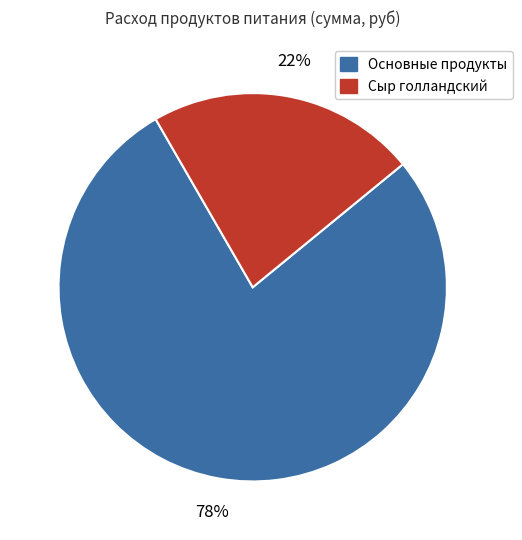

To the nearest percent, what is the average slice percentage?

50%